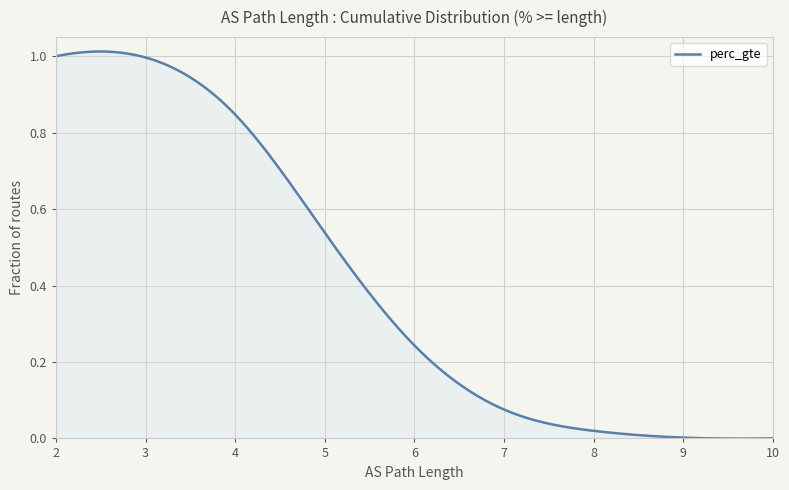

At which label is the value closest to 0?

10